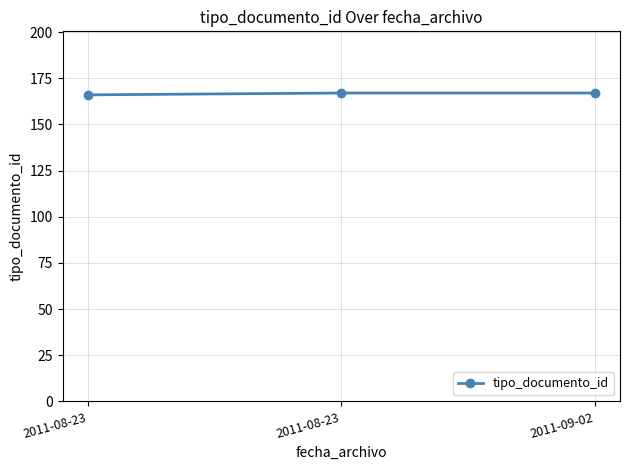

How many categories are shown in the chart?

3